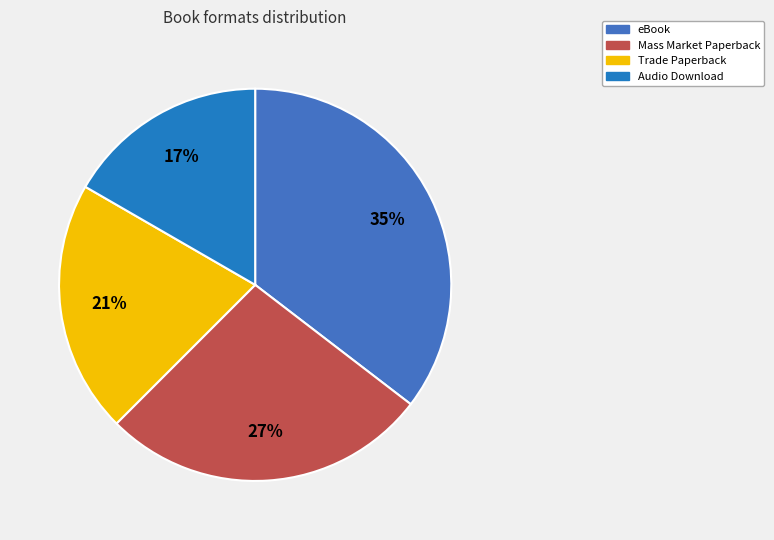

Count the number of slices in the pie.

4